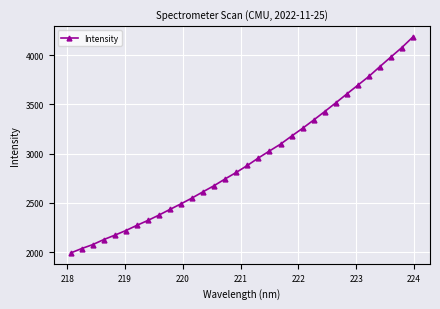

What is the value of the 27th point from the left?

3694.5